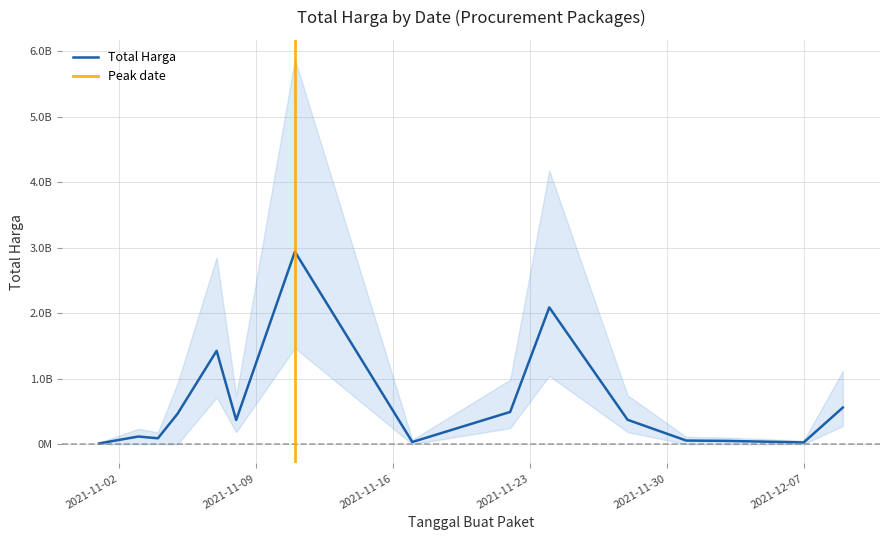

What is the sum of the values at 2021-11-28 and 2021-12-07?

400816000